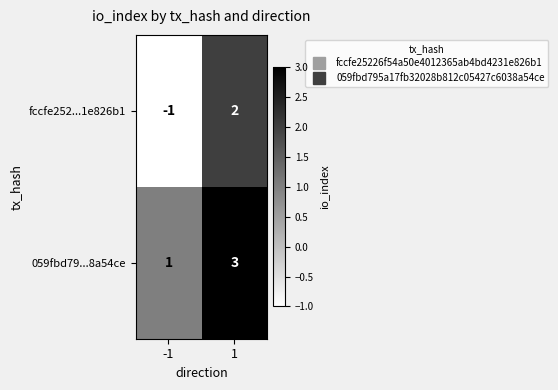

What is the maximum value shown in the chart?

3